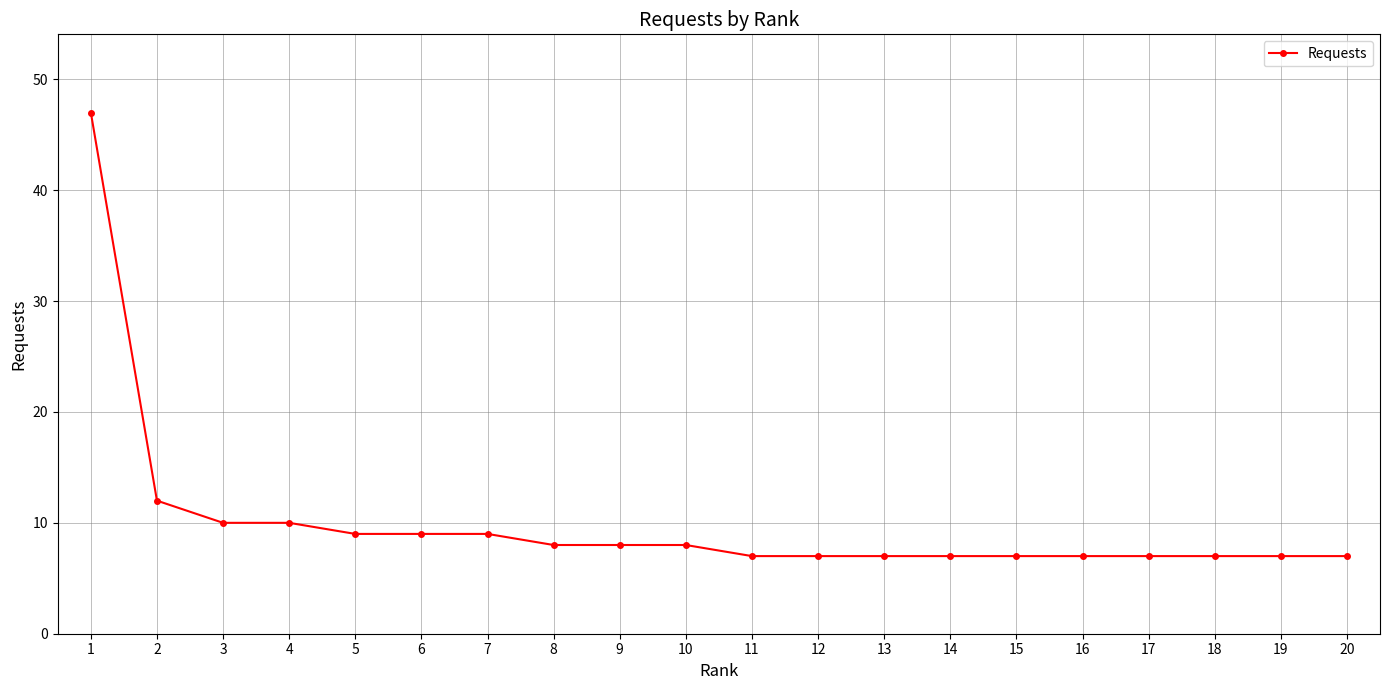

What is the difference between the values at 6 and 7?

0